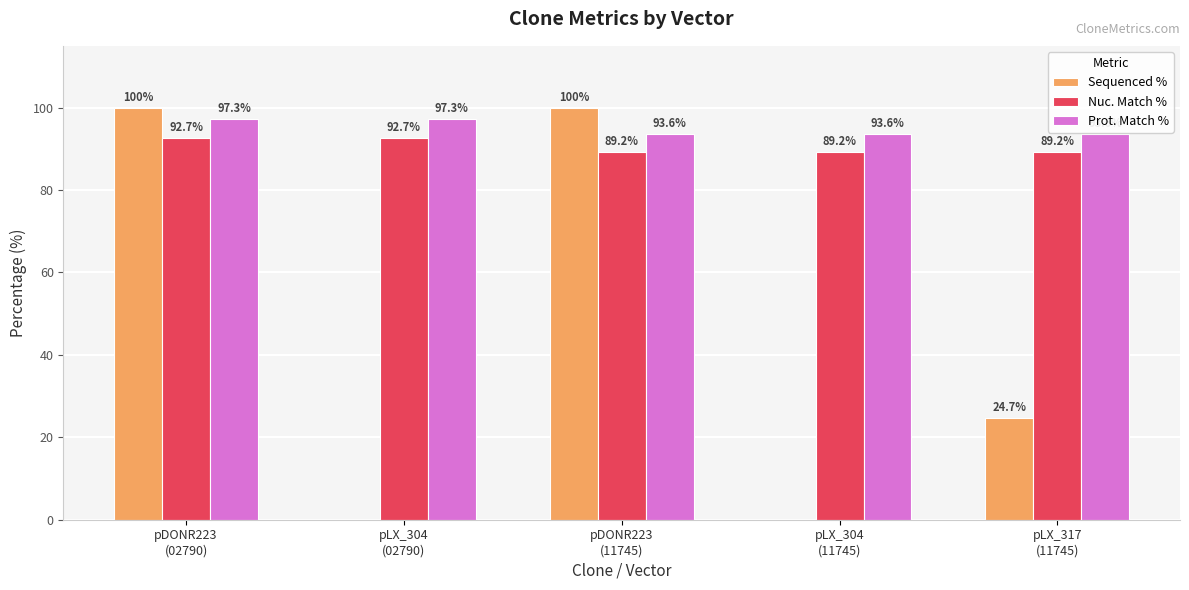

Reading right to left, transcribe all the data shown in this chart.

Sequenced %: 24.7	0.0	100.0	0.0	100.0
Nuc. Match %: 89.2	89.2	89.2	92.7	92.7
Prot. Match %: 93.6	93.6	93.6	97.3	97.3